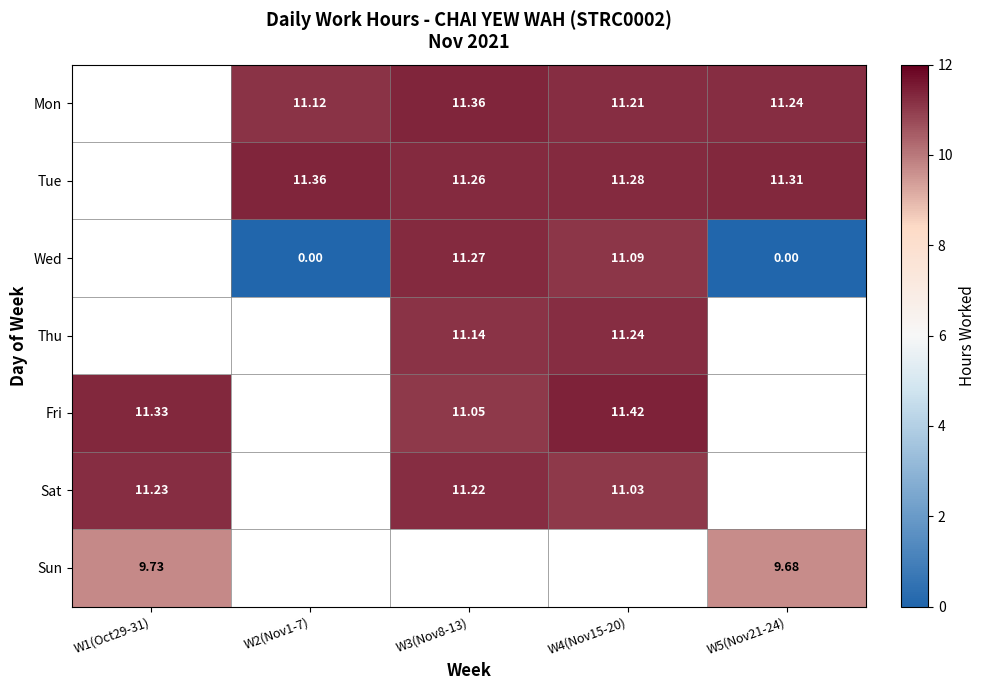

What is the maximum value shown in the chart?

11.4